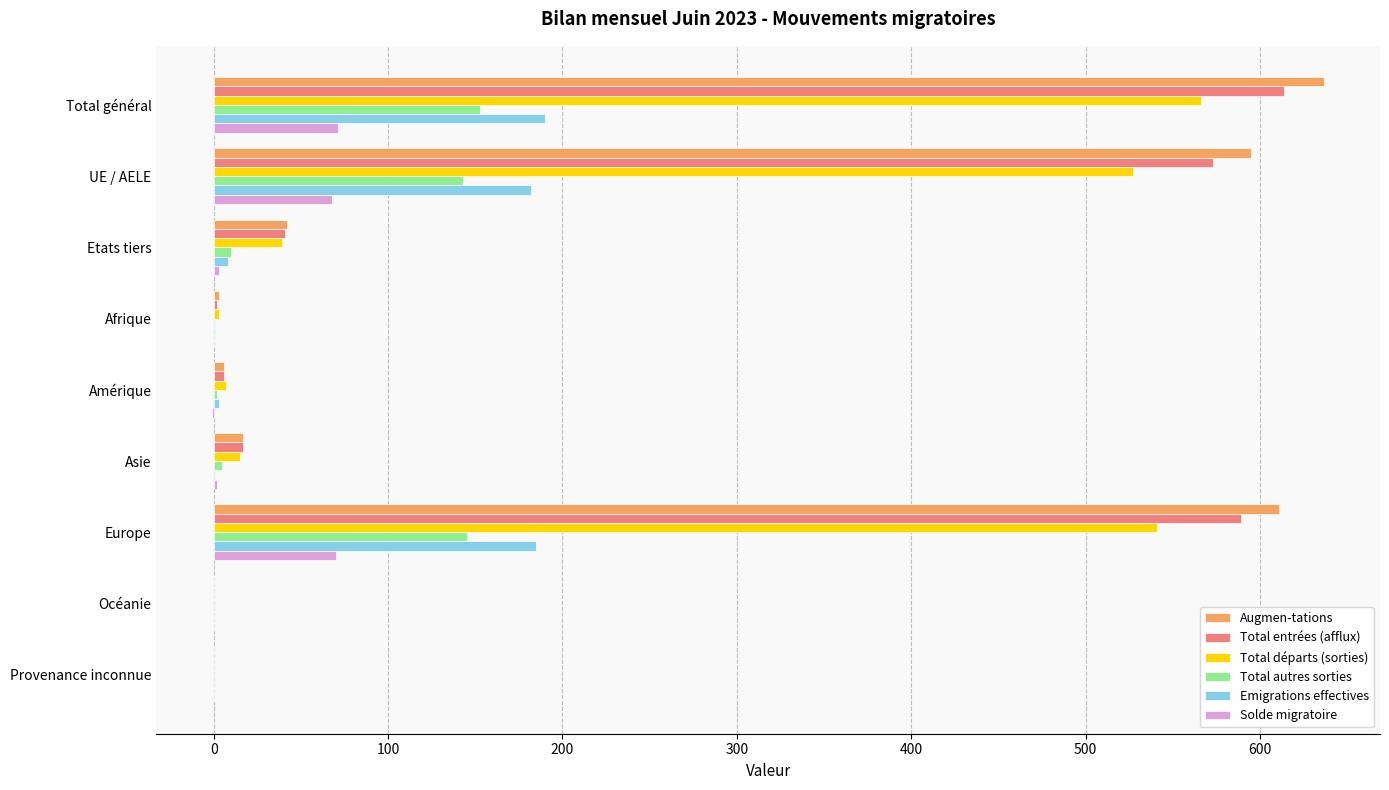

At which category is the sum across all series the highest?

Total général